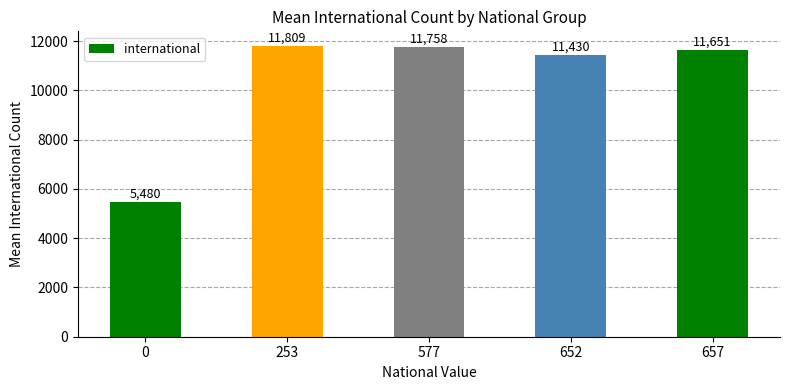

Count the number of categories in the chart.

5